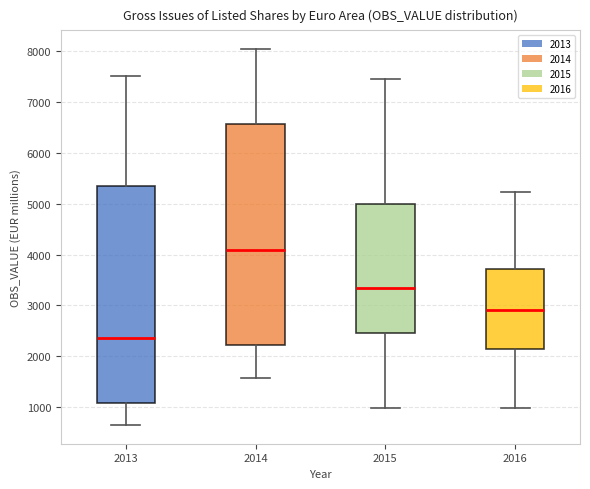

Reading left to right, transcribe this box plot: for each box, give where its median line is, the range the box spans, and where its two whiskers end, as read against the y-axis. The values are not printed on the chart, so give them approximately, as read against the axis.

2013: median 2400, box 1100 to 5300, whiskers 600 to 7500
2014: median 4100, box 2200 to 6600, whiskers 1600 to 8000
2015: median 3300, box 2400 to 5000, whiskers 1000 to 7500
2016: median 2900, box 2100 to 3700, whiskers 1000 to 5200